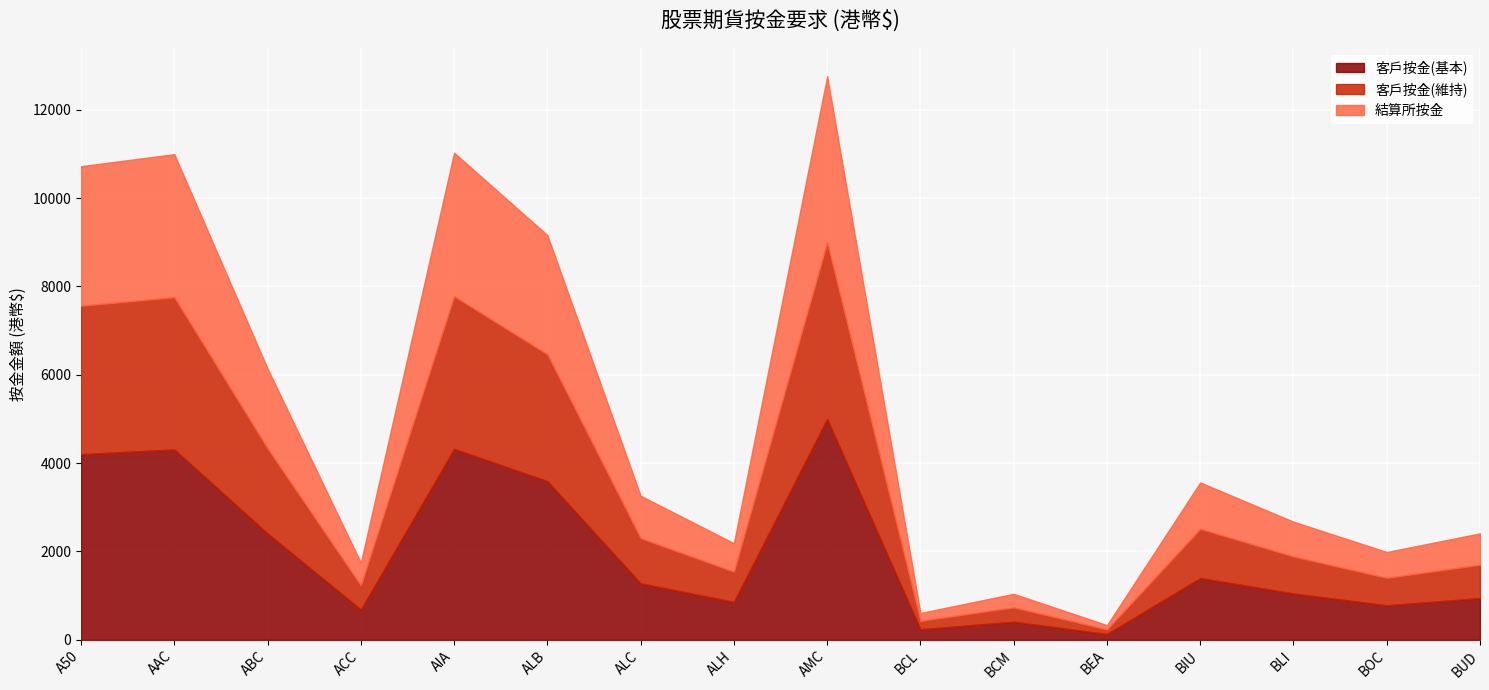

Is it true that 客戶按金(維持) equals 685 at ALH?

True